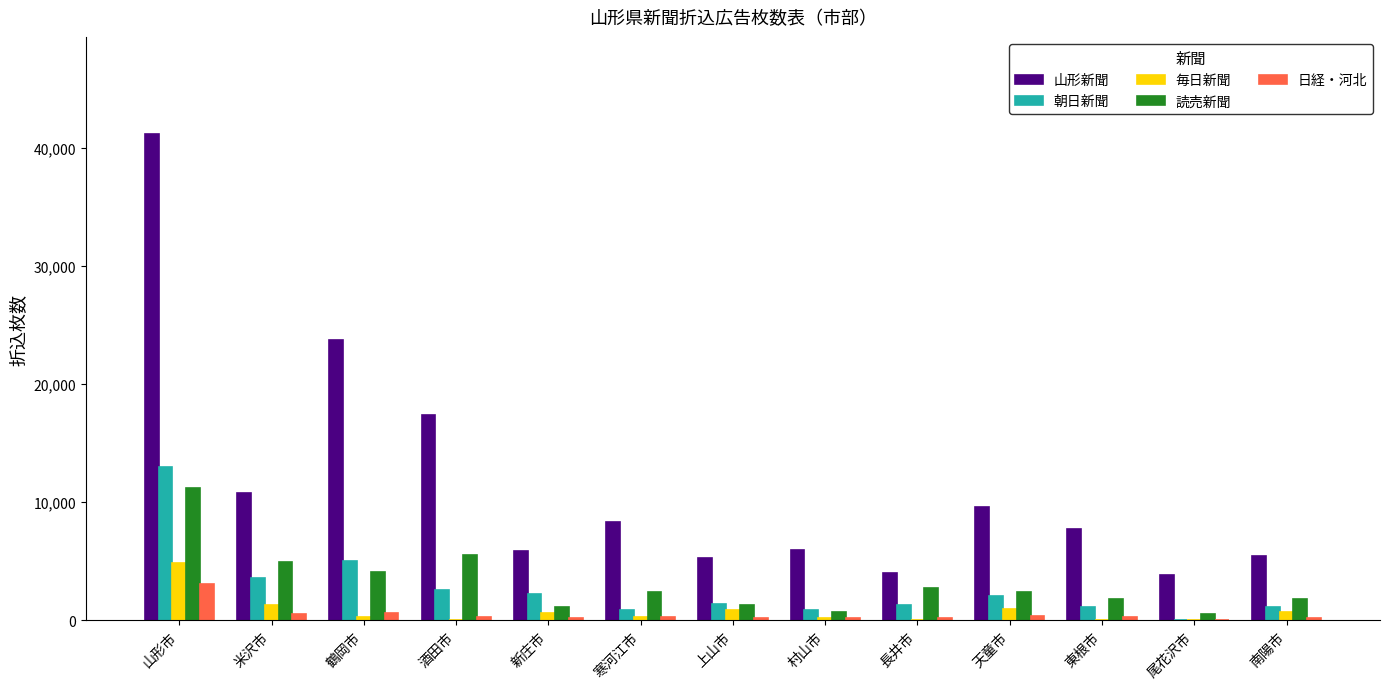

What is the sum of all 毎日新聞 values?

9900